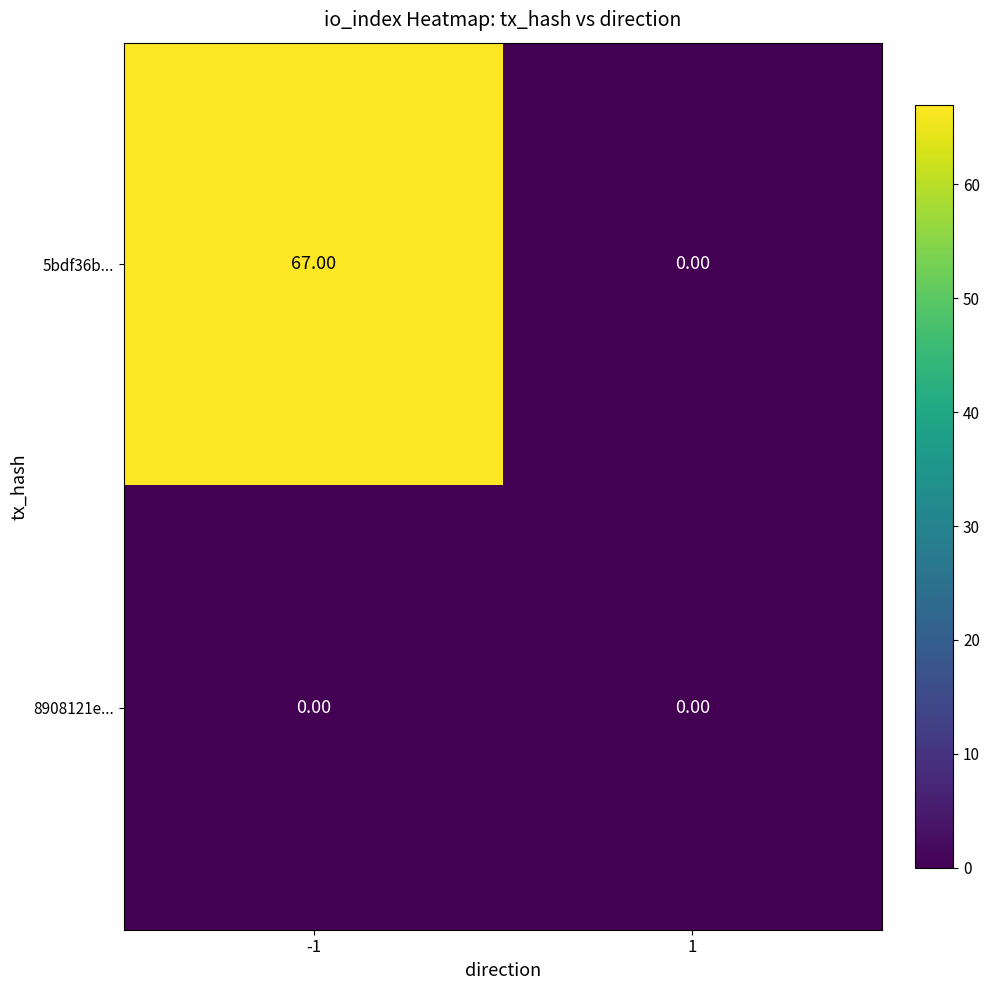

List the series in order of their peak value, lowest first.

8908121e..., 5bdf36b...